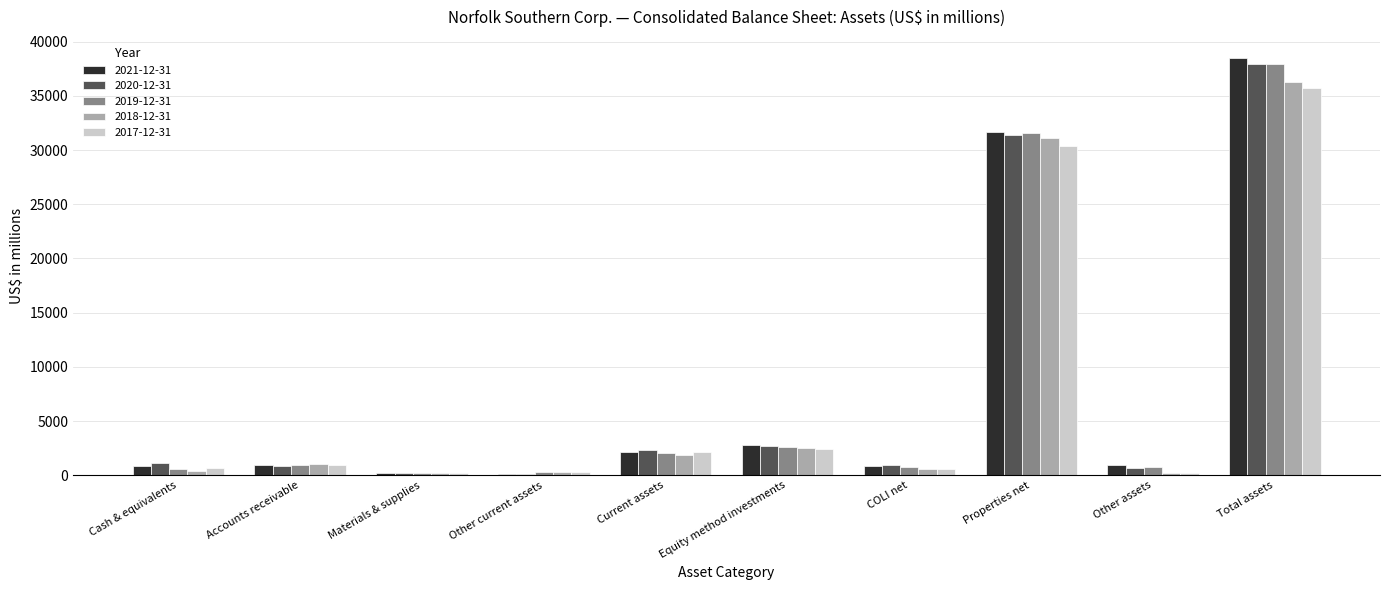

What is the sum of the 2019-12-31 values at COLI net and Other assets?

1567